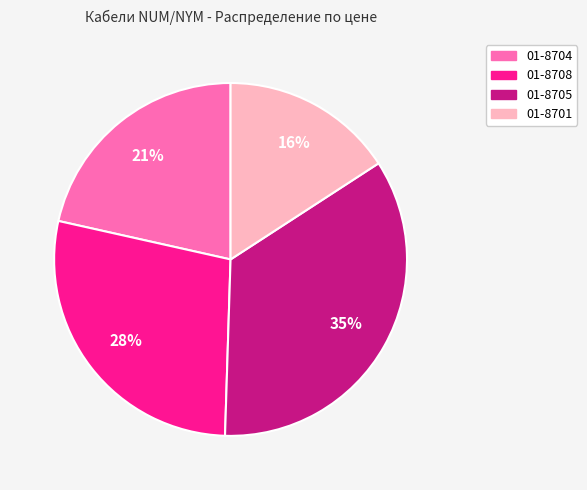

Is there a majority slice in this chart?

No